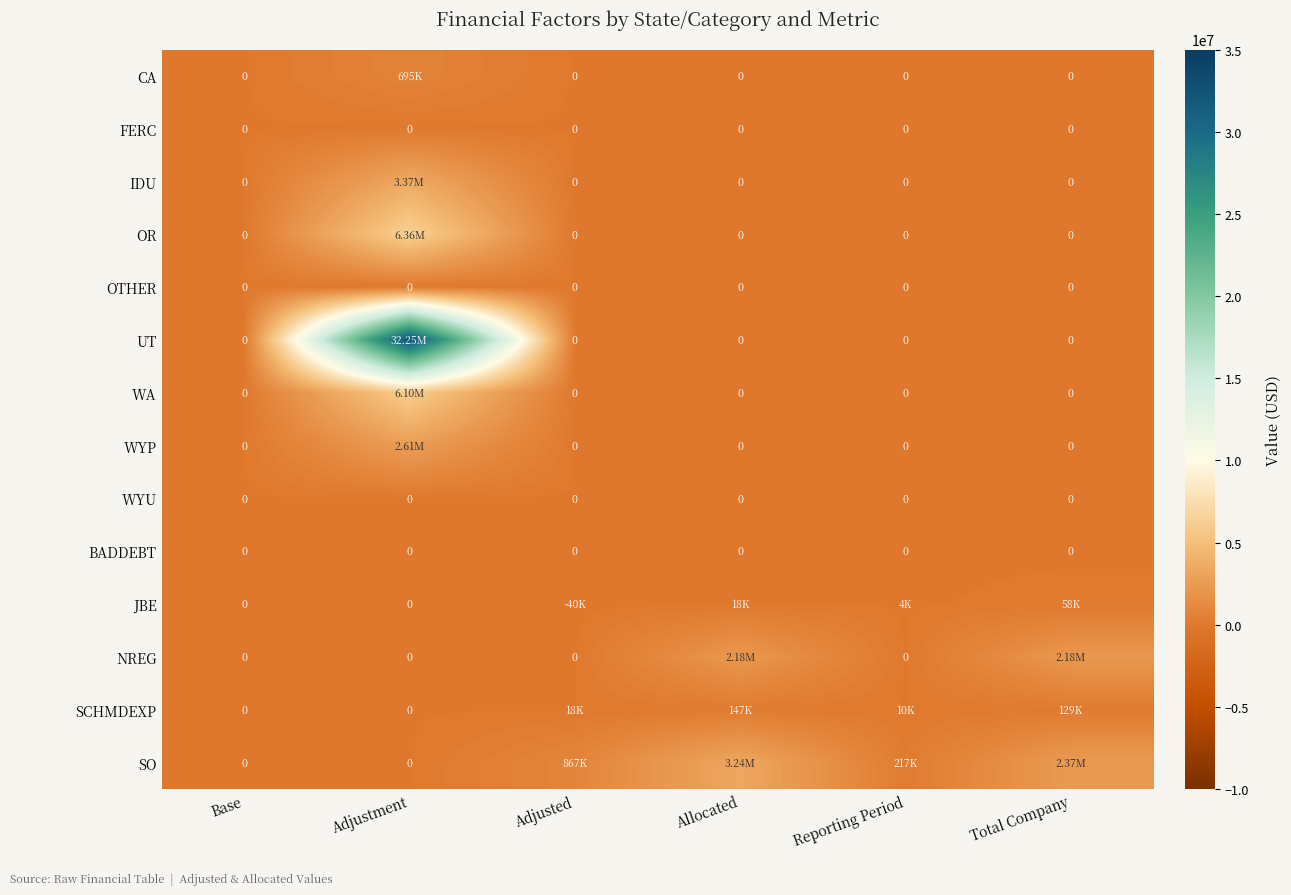

Between Base and Total Company, which is larger?

Base